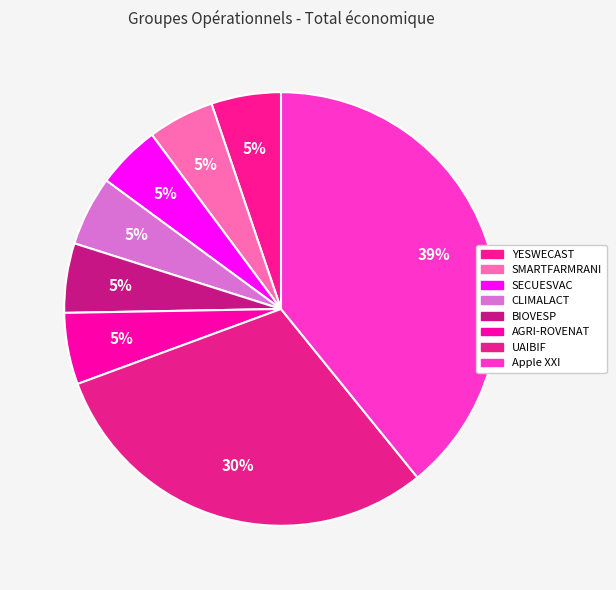

What percentage is NOT represented by BIOVESP?

94.8%